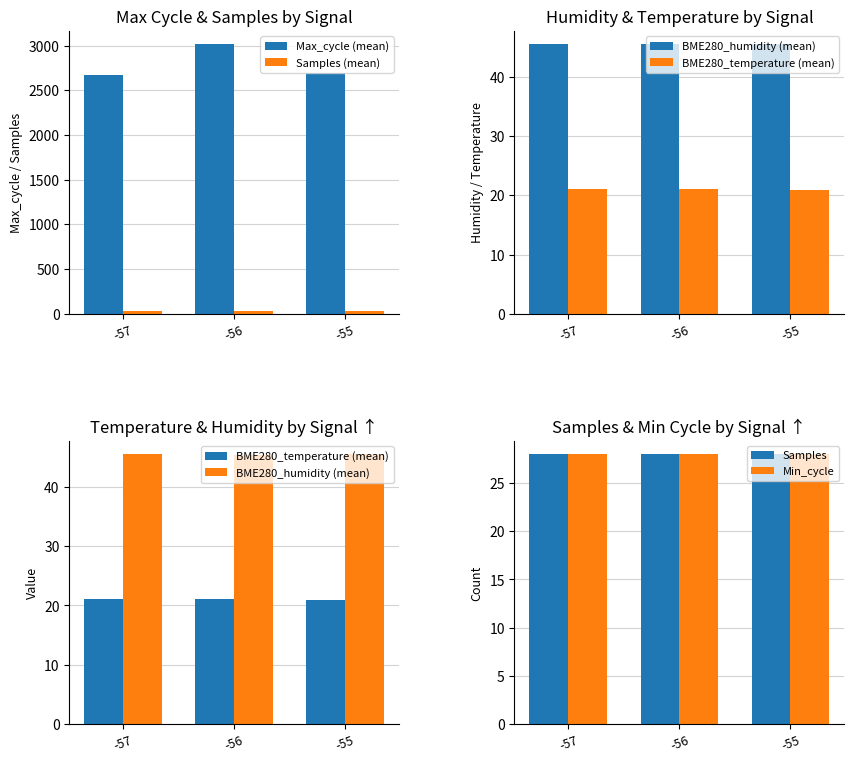

Reading left to right, extract all data points from this chart.

Max_cycle (mean): -57=2668.2	-56=3015.3	-55=2693.0
Samples (mean): -57=28.0	-56=28.0	-55=28.0
BME280_humidity (mean): -57=45.5	-56=45.5	-55=45.5
BME280_temperature (mean): -57=21.0	-56=21.1	-55=20.9
Samples: -57=28.0	-56=28.0	-55=28.0
Min_cycle: -57=28.0	-56=28.0	-55=28.0